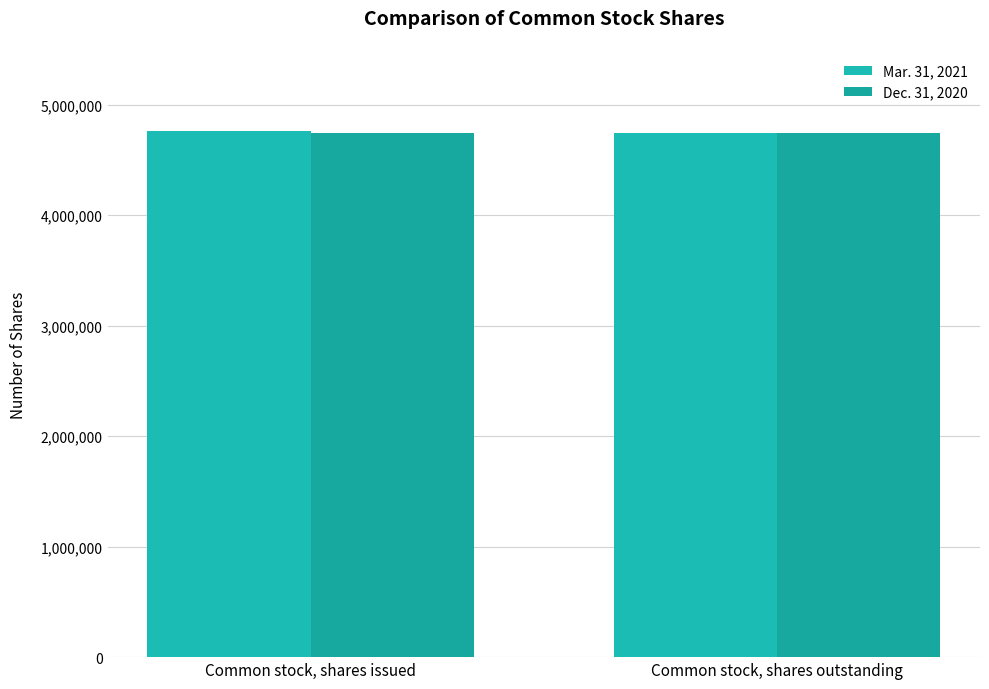

How many data points does each series have?

2